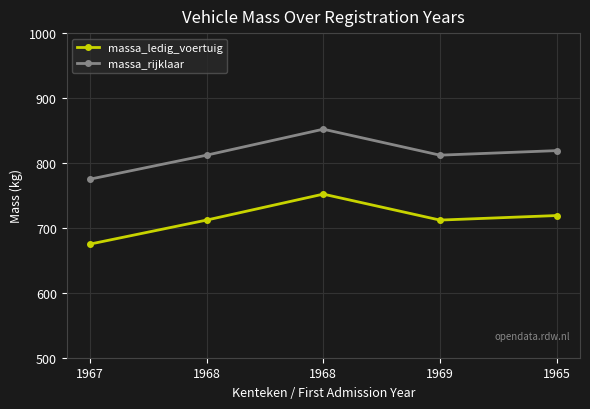

What is the average value of the massa_rijklaar series?

814